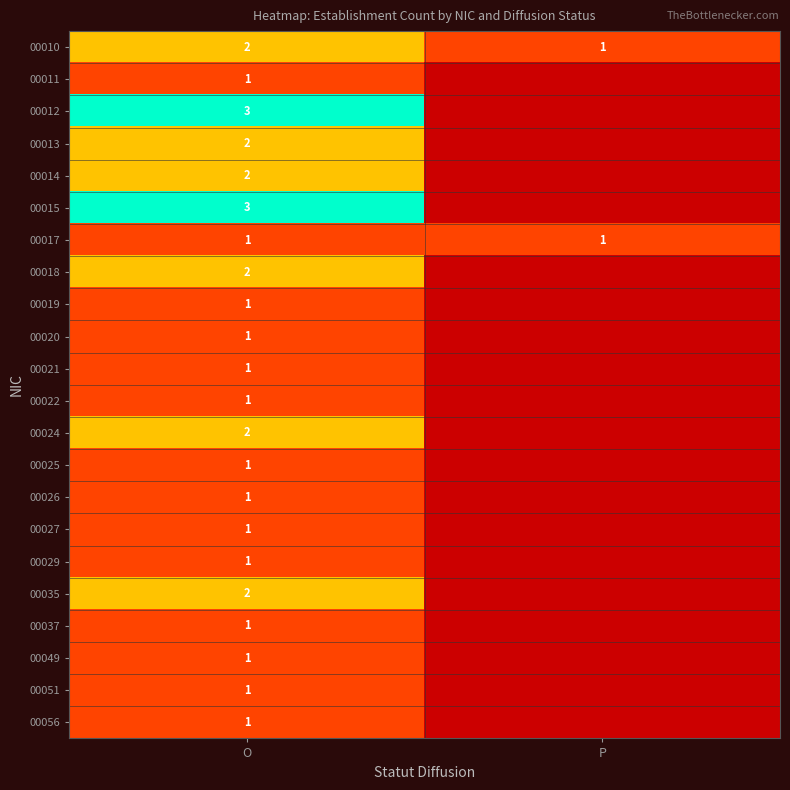

What is the total value across all series at O?

32